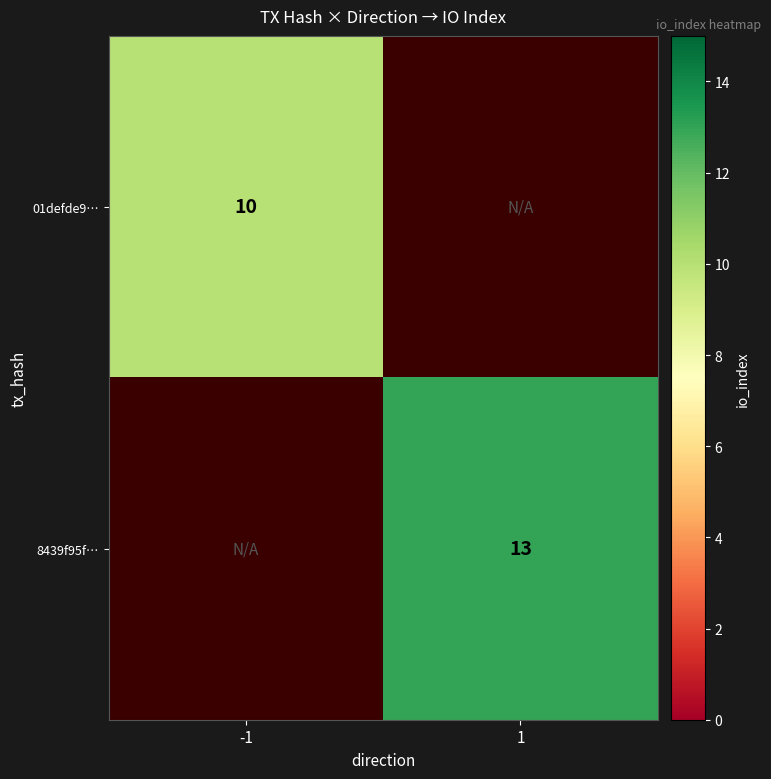

How many data points does each series have?

2